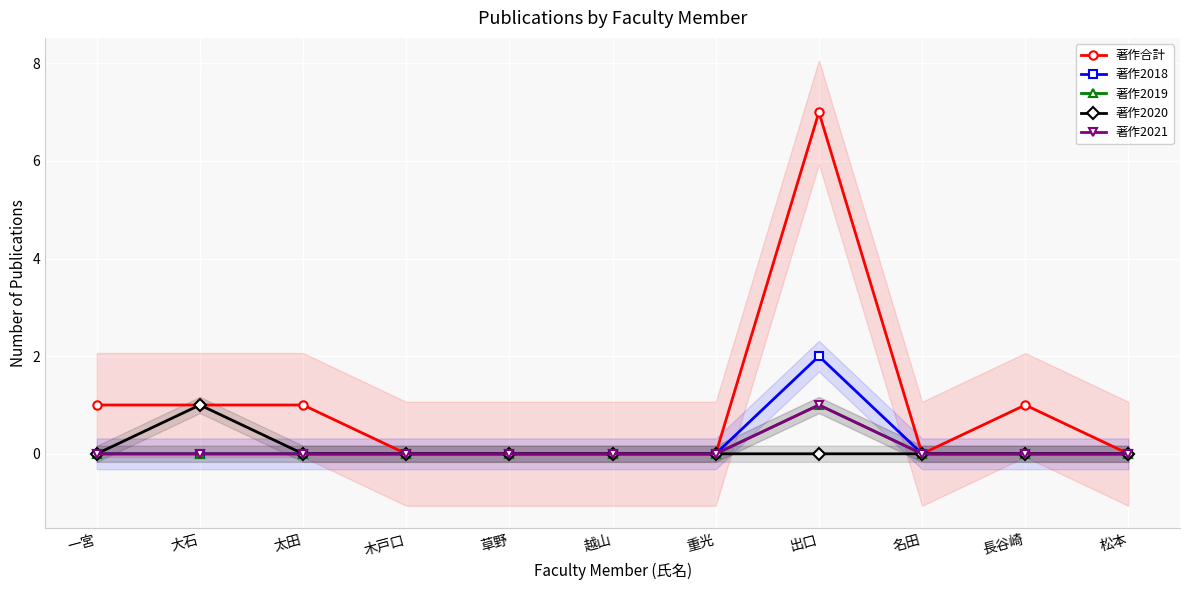

How many values in 著作2019 are above zero?

1